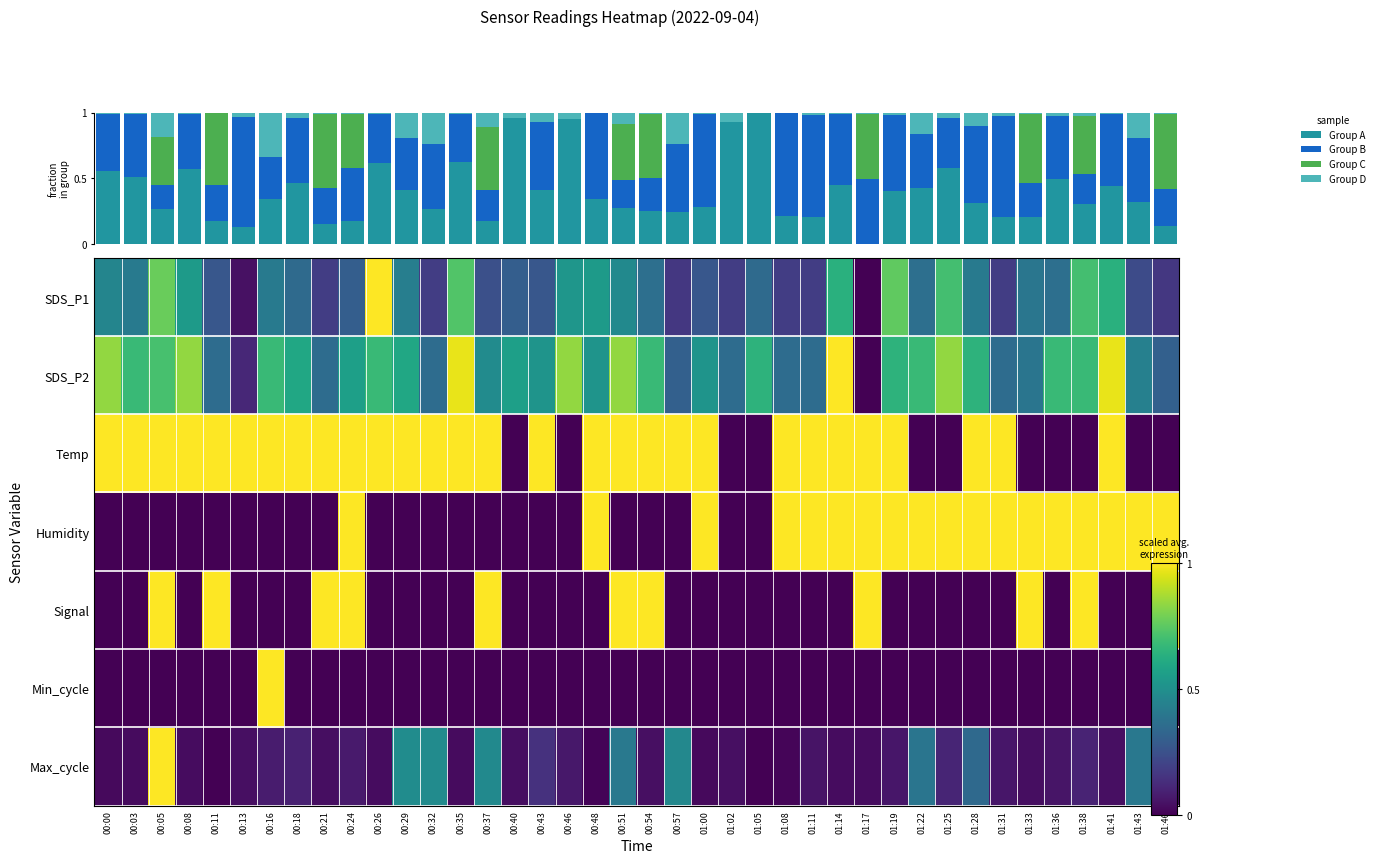

What is the greatest value displayed?

1.0